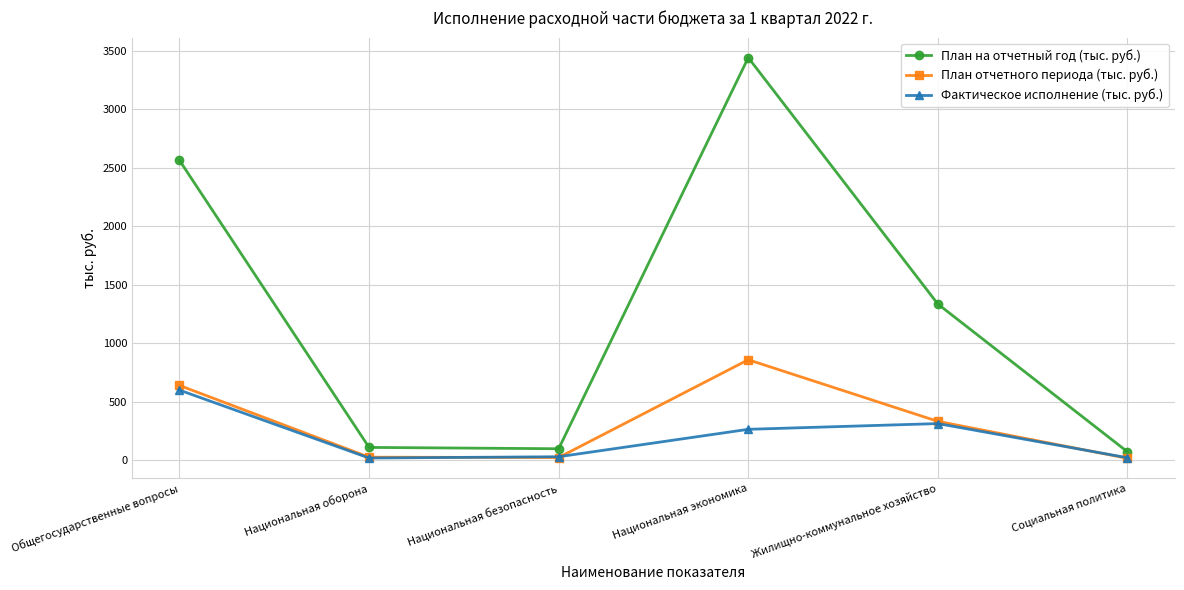

What is the maximum value shown in the chart?

3440.5